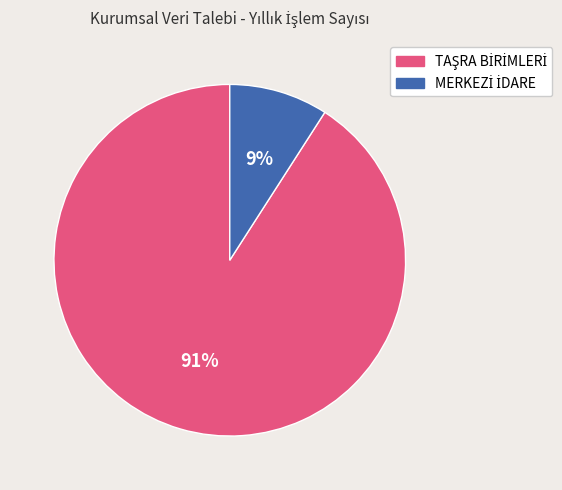

Is there any slice that represents more than half of the pie?

Yes